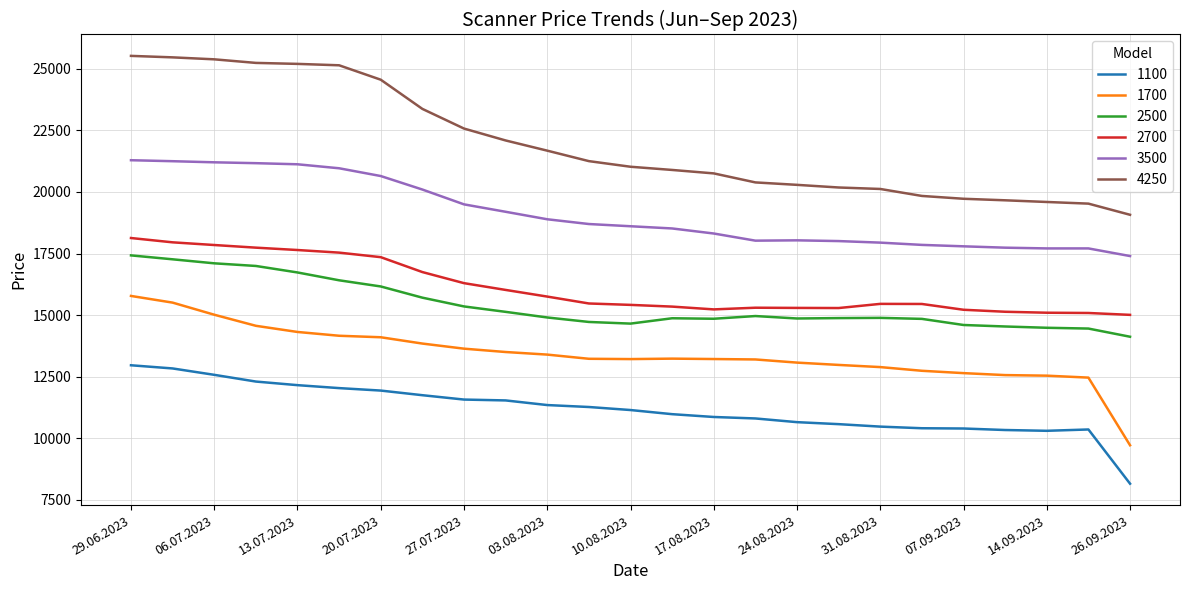

Does the chart have visible grid lines?

Yes